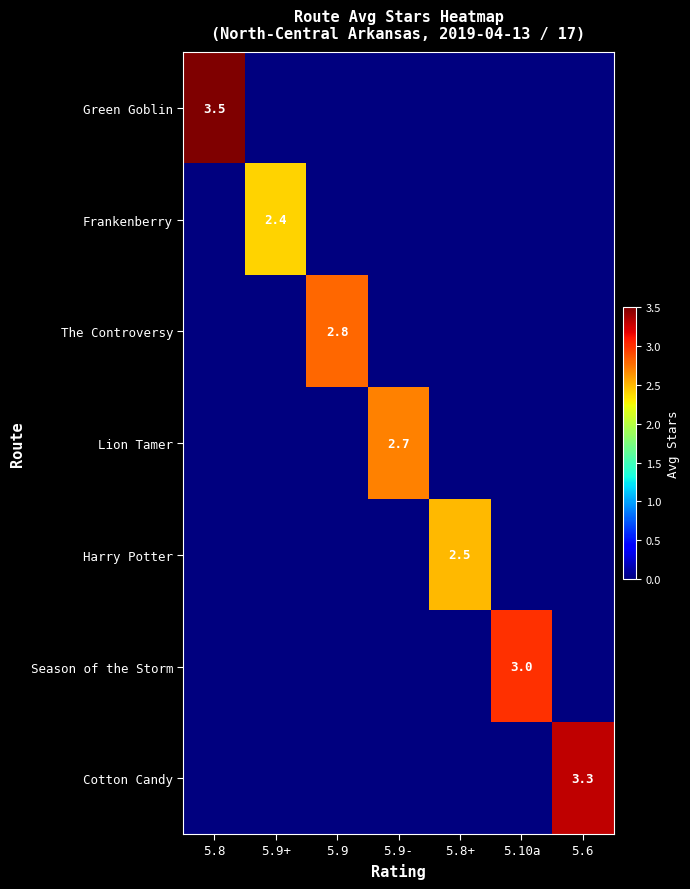

The Green Goblin series shows 2.0 at 5.8. True or false?

False